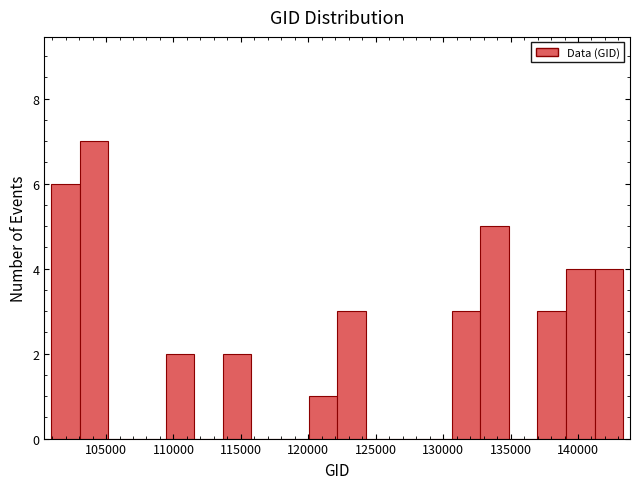

Reading left to right, transcribe this chart: for each bar, give the range it covers on the x-axis and its height. Neither the bar edges nor the heights are printed on the chart, so give them approximately, as read against the axes.

101000 to 103000: 6
103000 to 105000: 7
105000 to 107500: 0
107500 to 109500: 0
109500 to 111500: 2
111500 to 113500: 0
113500 to 116000: 2
116000 to 118000: 0
118000 to 120000: 0
120000 to 122000: 1
122000 to 124500: 3
124500 to 126500: 0
126500 to 128500: 0
128500 to 130500: 0
130500 to 132500: 3
132500 to 135000: 5
135000 to 137000: 0
137000 to 139000: 3
139000 to 141000: 4
141000 to 143500: 4